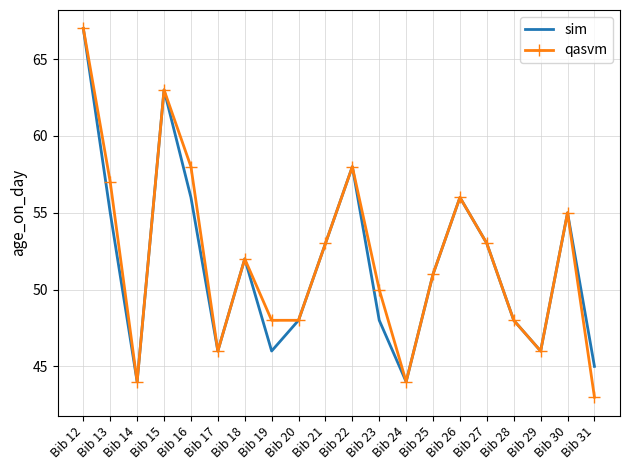

Which series changed the most between Bib 30 and Bib 31?

qasvm